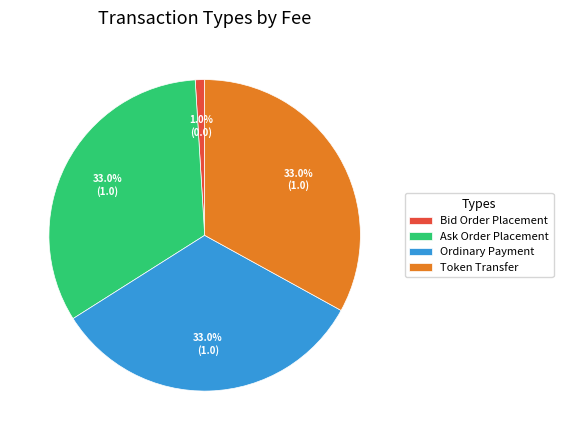

What percentage is NOT represented by Ask Order Placement?

67.0%